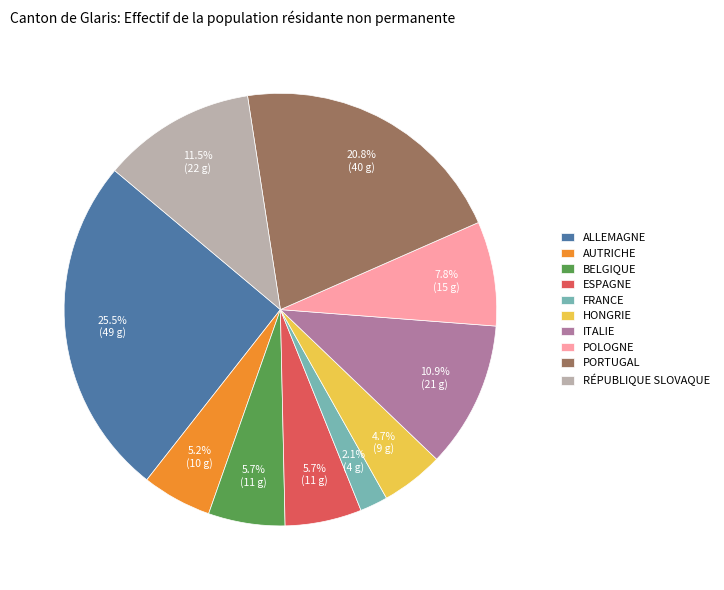

Which slice is the largest?

ALLEMAGNE